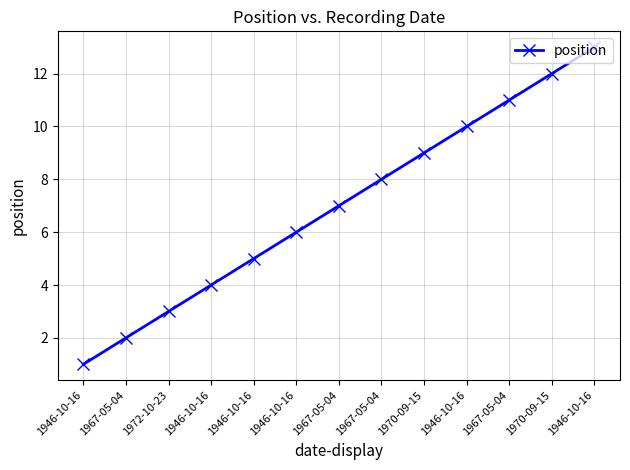

List the labels in order of value, smallest first.

1946-10-16, 1967-05-04, 1972-10-23, 1946-10-16, 1946-10-16, 1946-10-16, 1967-05-04, 1967-05-04, 1970-09-15, 1946-10-16, 1967-05-04, 1970-09-15, 1946-10-16